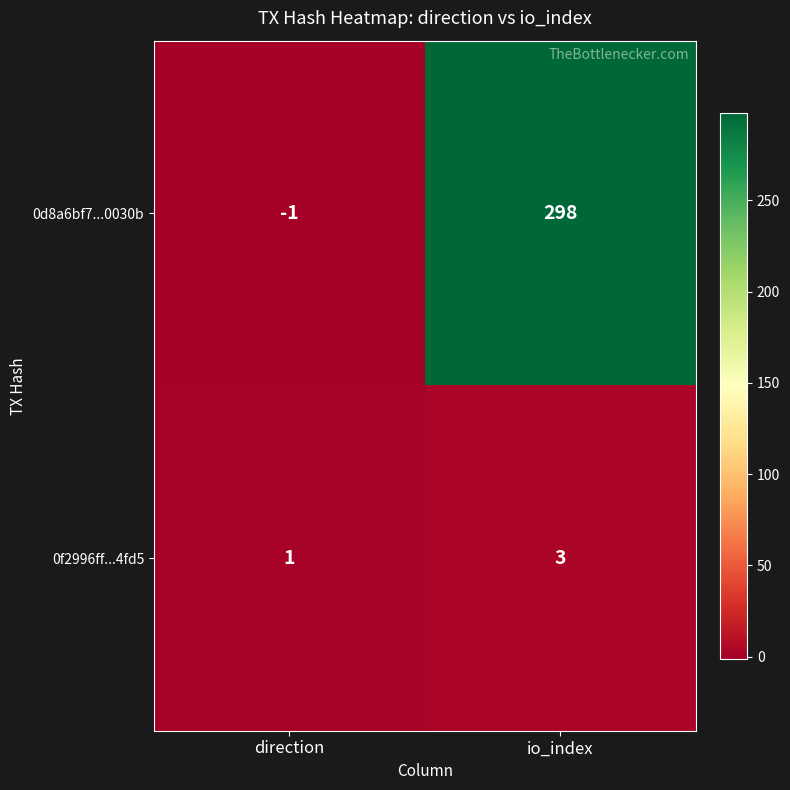

The 0f2996ff...4fd5 series shows 4 at io_index. True or false?

False